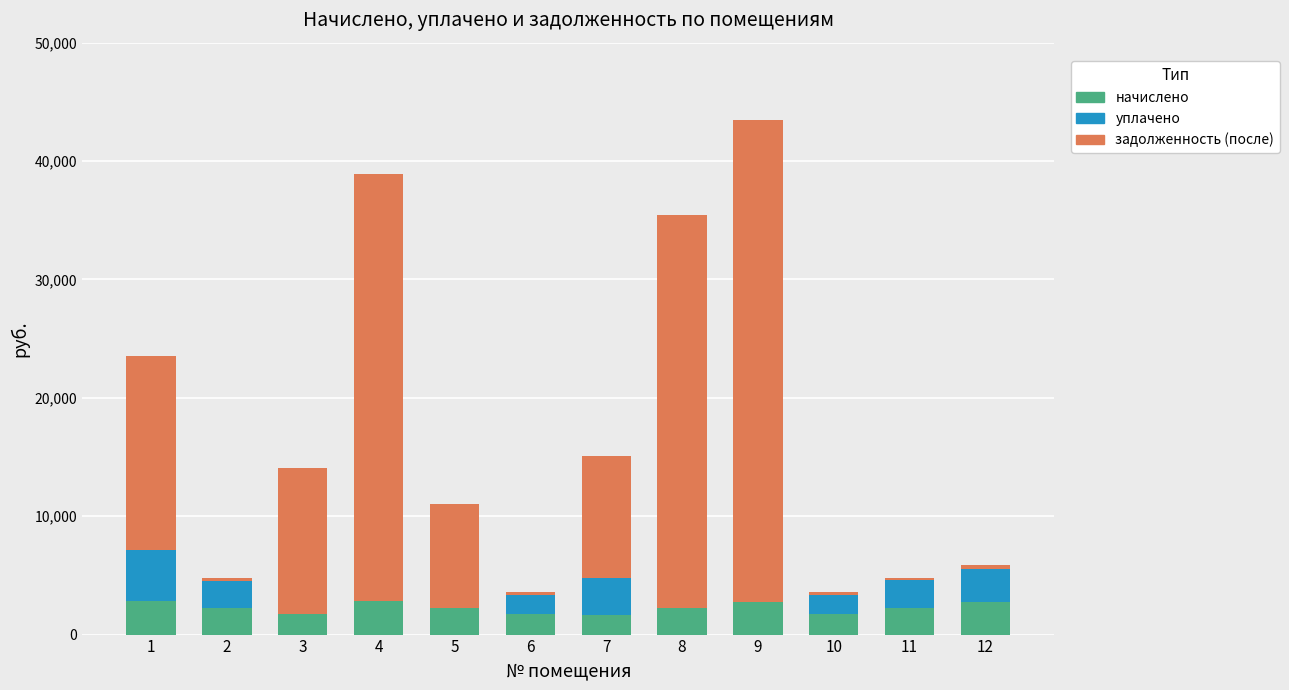

What is the sum of the начислено values at 5 and 9?

5059.1